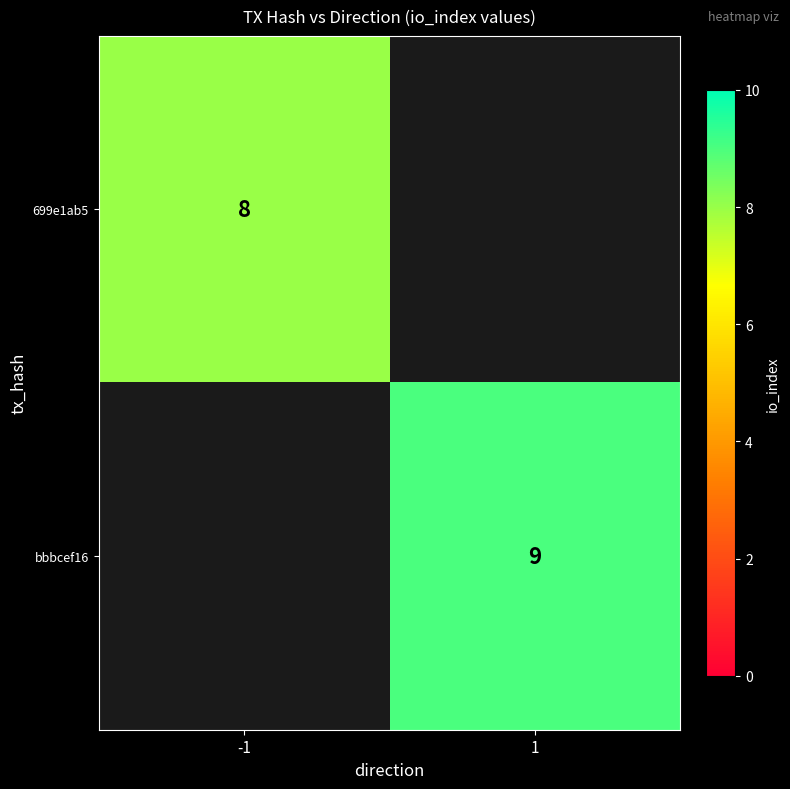

At how many categories does at least one series exceed 8?

1